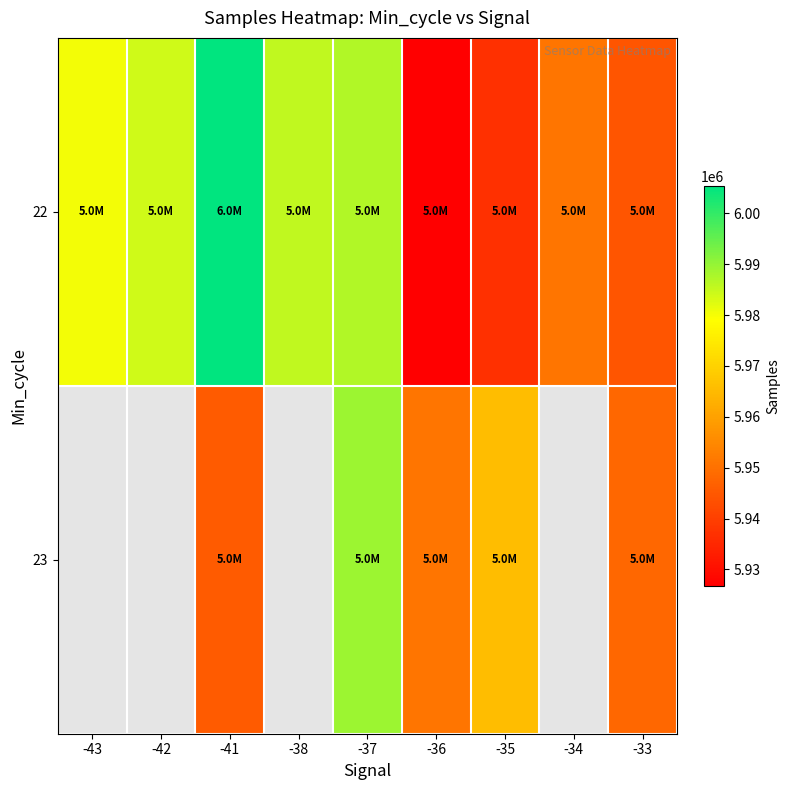

What is the sum of all 22 values?

53701370.0